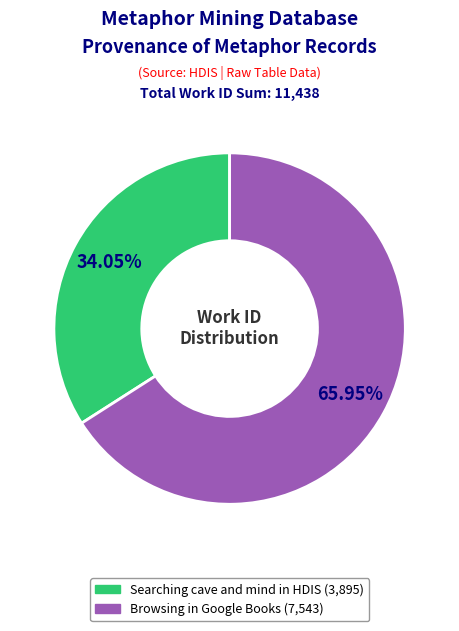

To the nearest percent, what portion does Searching cave and mind in HDIS represent?

34%